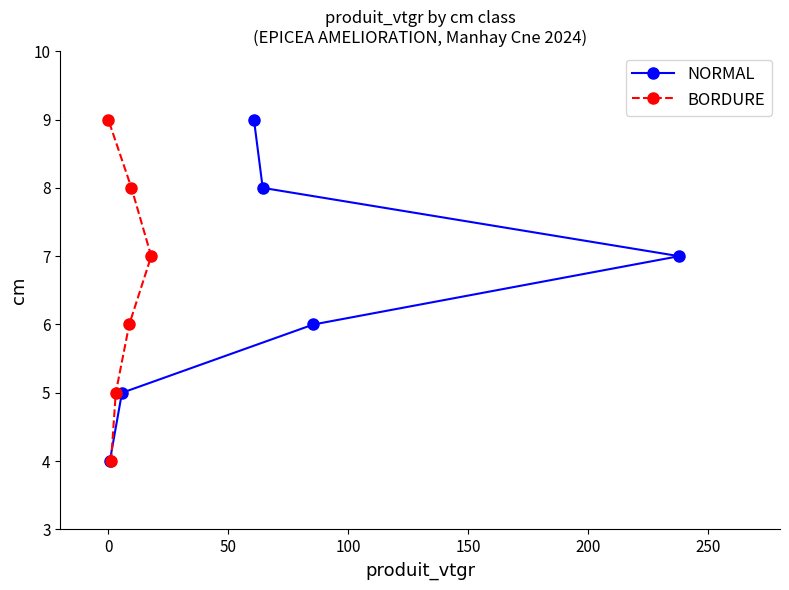

What is the minimum value for BORDURE?

4